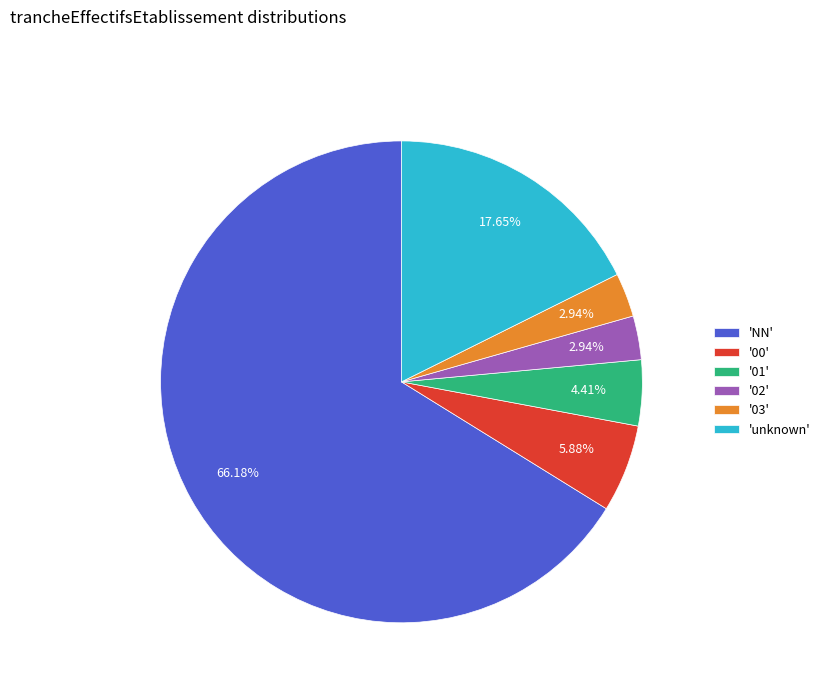

Is there a majority slice in this chart?

Yes